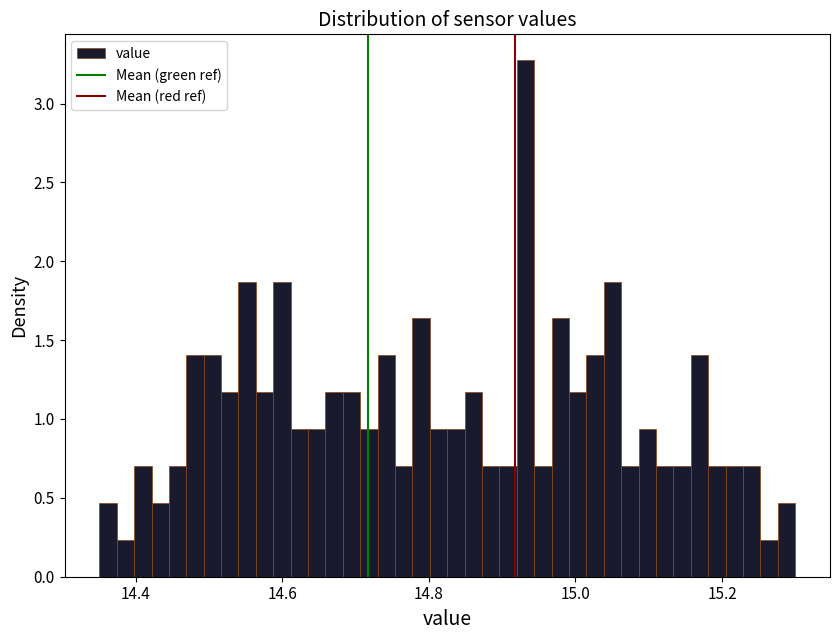

Read against the x-axis, roughly where is the centre of the tallest bar?

14.94